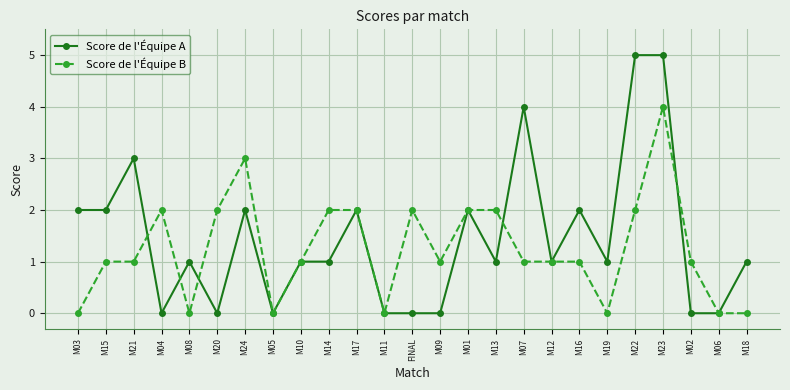

True or false: Score de l'Équipe A and Score de l'Équipe B intersect in this chart.

True